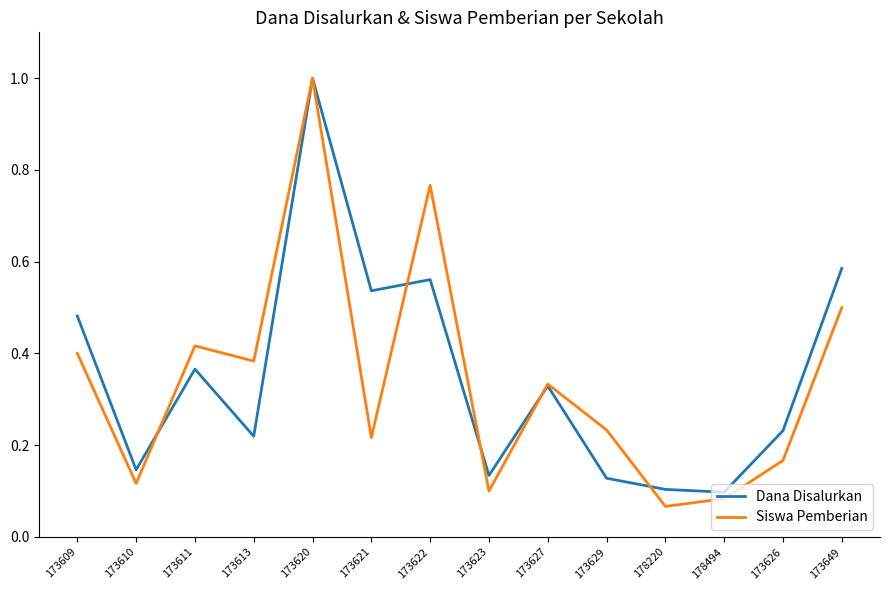

What position from the right is 173627?

6